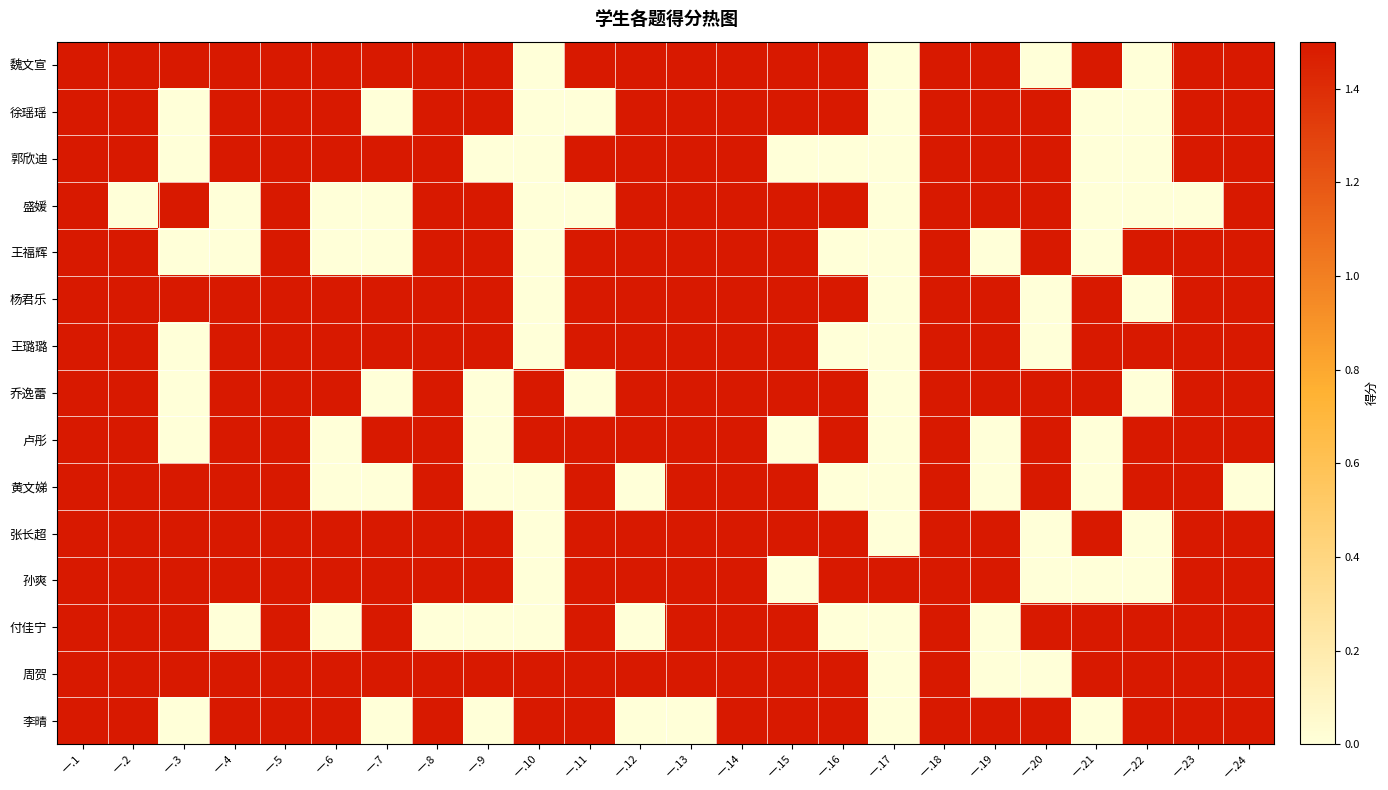

At how many categories does at least one series exceed 1?

24